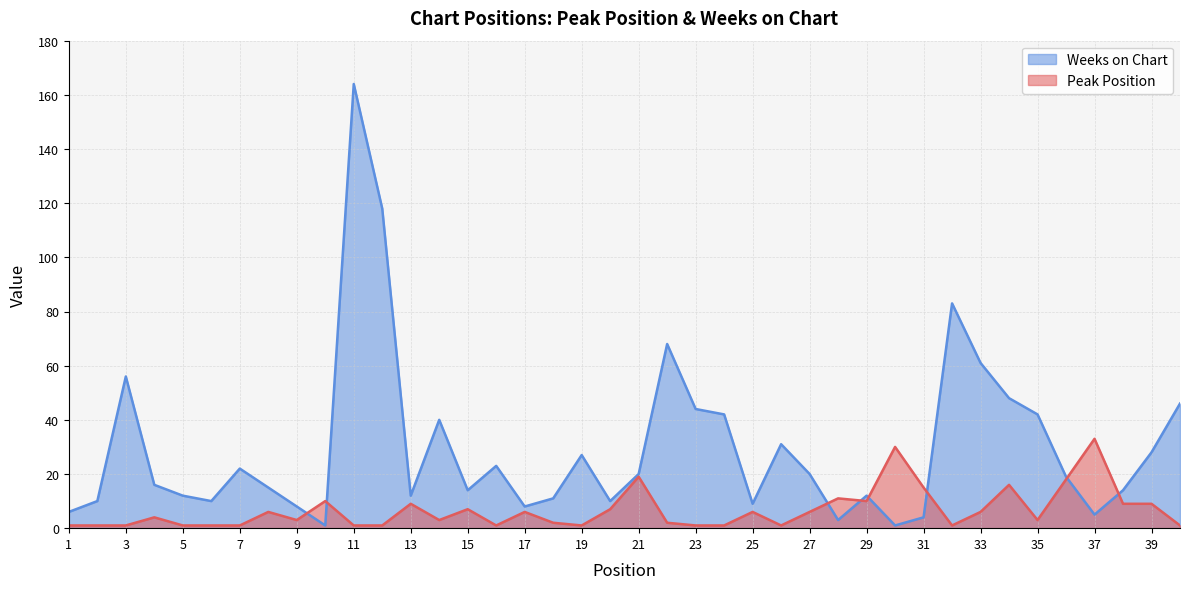

Reading left to right, transcribe all the data shown in this chart.

Peak Position: 1=1	2=1	3=1	4=4	5=1	6=1	7=1	8=6	9=3	10=10	11=1	12=1	13=9	14=3	15=7	16=1	17=6	18=2	19=1	20=7	21=19	22=2	23=1	24=1	25=6	26=1	27=6	28=11	29=10	30=30	31=15	32=1	33=6	34=16	35=3	36=18	37=33	38=9	39=9	40=1
Weeks on Chart: 1=6	2=10	3=56	4=16	5=12	6=10	7=22	8=15	9=8	10=1	11=164	12=118	13=12	14=40	15=14	16=23	17=8	18=11	19=27	20=10	21=20	22=68	23=44	24=42	25=9	26=31	27=20	28=3	29=12	30=1	31=4	32=83	33=61	34=48	35=42	36=19	37=5	38=14	39=28	40=46